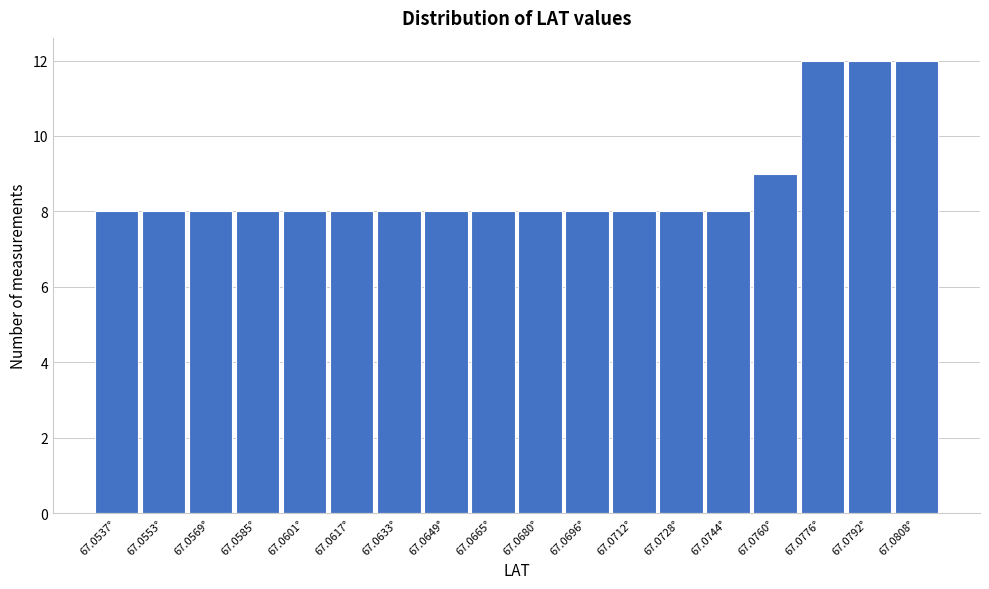

Reading left to right, what are all the values shown in this chart?

67.0537°=8	67.0553°=8	67.0569°=8	67.0585°=8	67.0601°=8	67.0617°=8	67.0633°=8	67.0649°=8	67.0665°=8	67.0680°=8	67.0696°=8	67.0712°=8	67.0728°=8	67.0744°=8	67.0760°=9	67.0776°=12	67.0792°=12	67.0808°=12